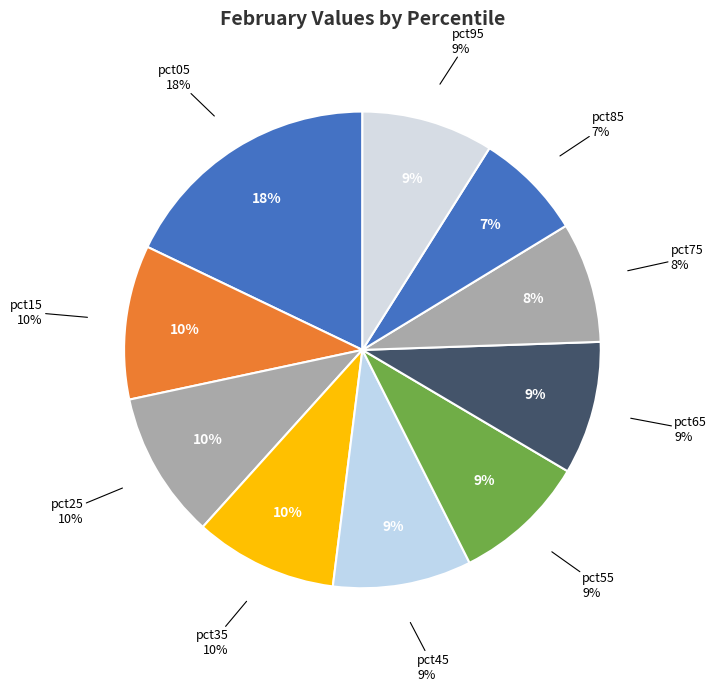

What portion of the pie excludes pct15?

89.5%